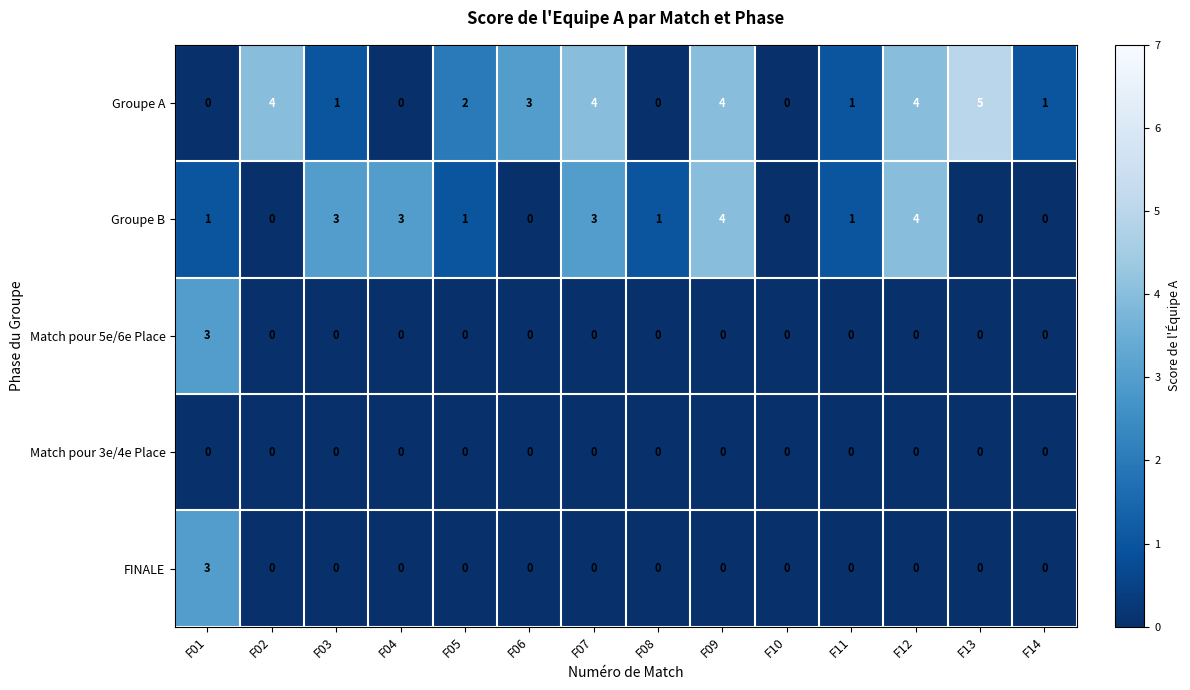

True or false: Match pour 3e/4e Place has a value of 0 at F09.

True